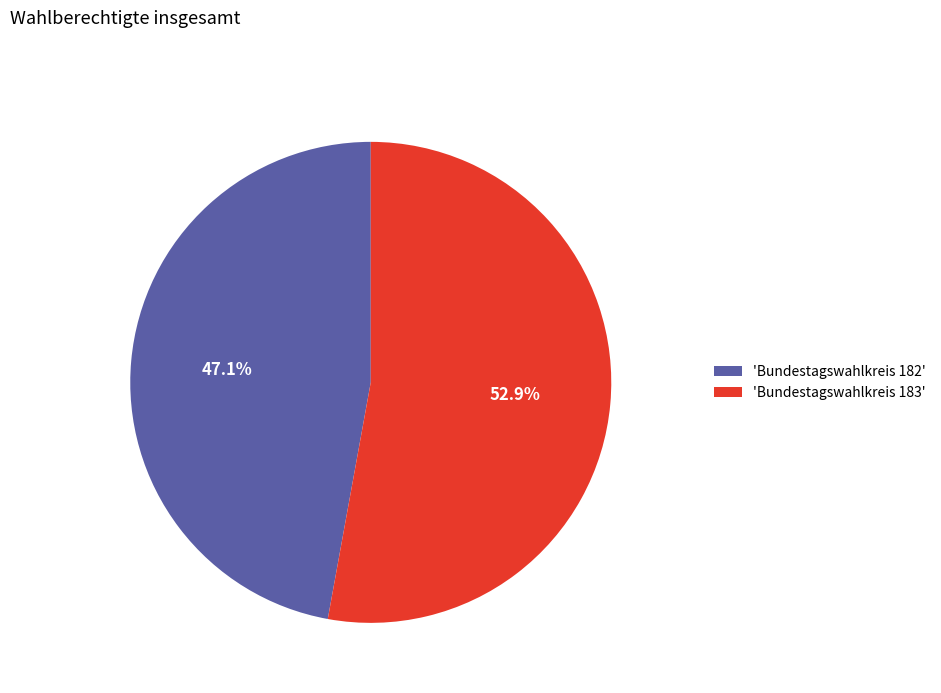

Approximately how many times larger is the value at 'Bundestagswahlkreis 183' compared to 'Bundestagswahlkreis 182'?

1.1